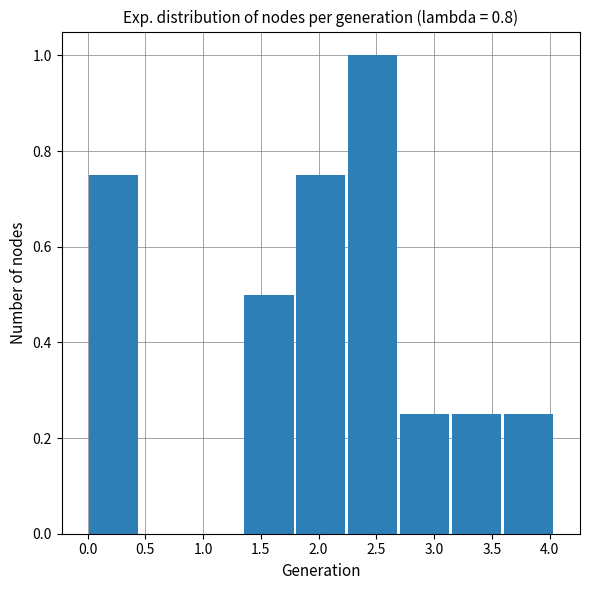

Reading left to right, list every bar in this chart as the range it spans on the x-axis followed by its height. Neither the bar edges nor the heights are printed on the chart, so give them approximately, as read against the axes.

0.00 to 0.45: 0.76
0.45 to 0.90: 0
0.90 to 1.35: 0
1.35 to 1.80: 0.50
1.80 to 2.25: 0.76
2.25 to 2.70: 1.00
2.70 to 3.15: 0.26
3.15 to 3.60: 0.26
3.60 to 4.05: 0.26